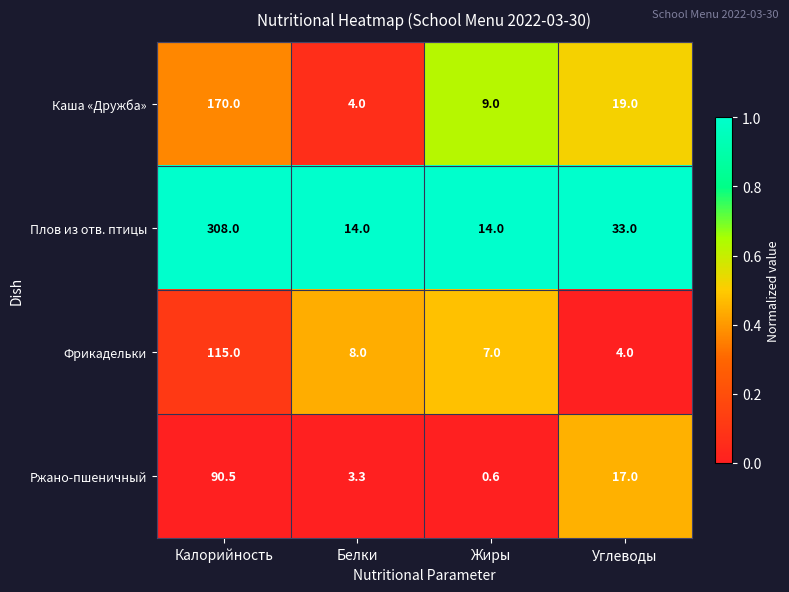

What is the difference between the highest and lowest values at Жиры?

13.4